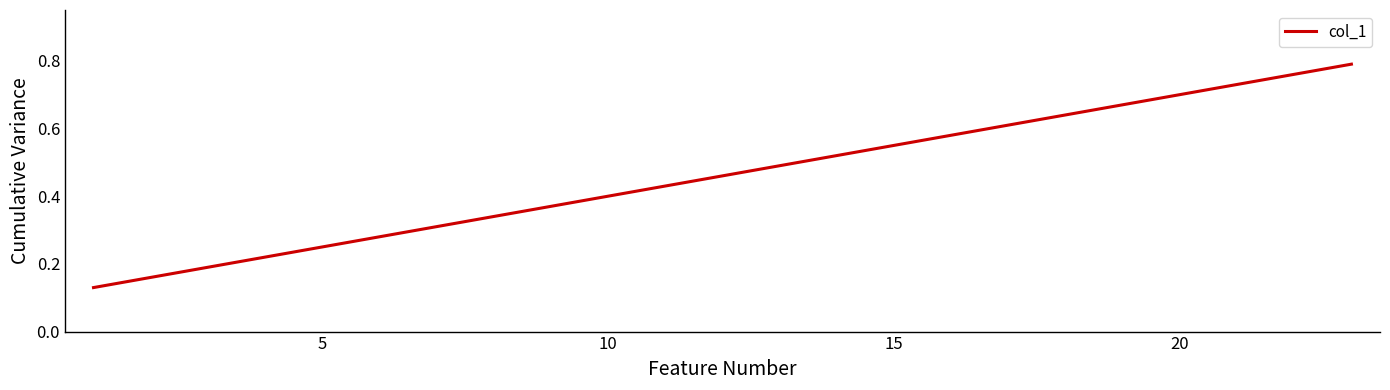

Does the chart display data point markers on the line(s)?

No